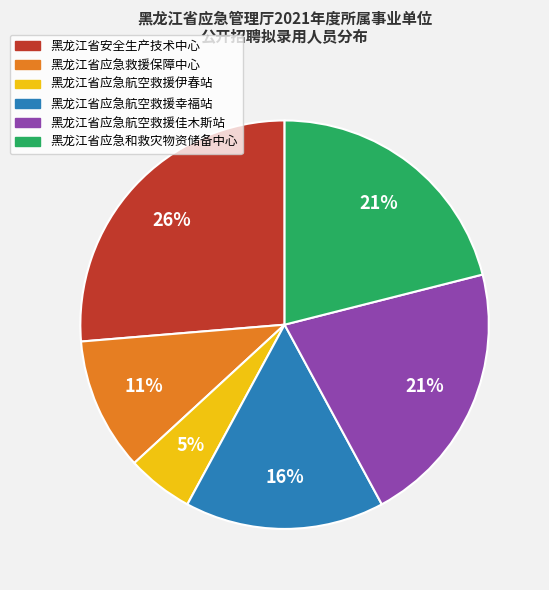

Count the number of slices in the pie.

6